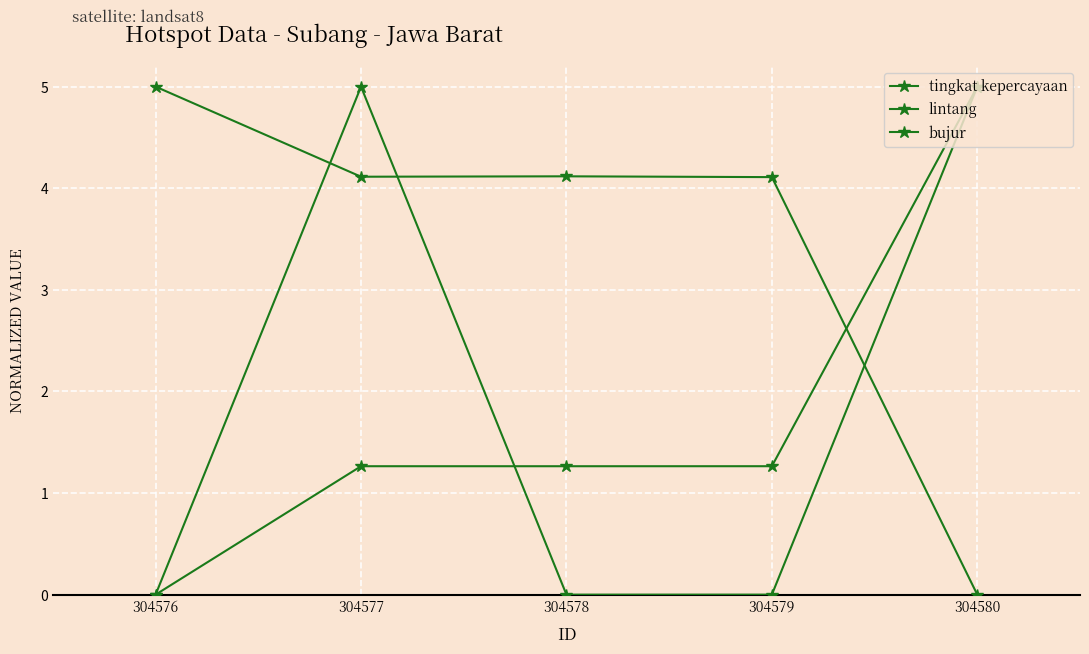

What is the total value across all series at 304578?

5.4